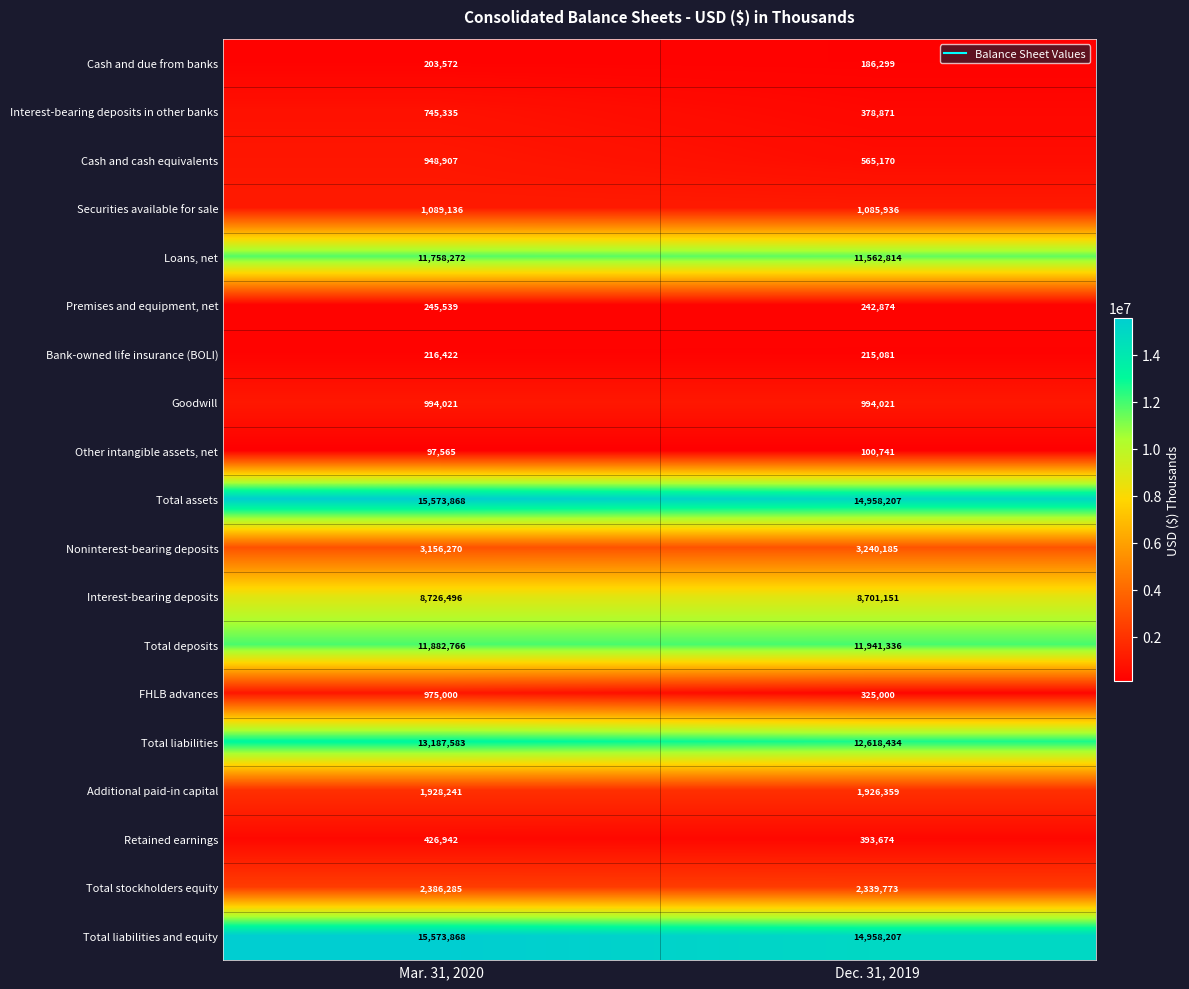

At how many categories does at least one series exceed 6067129?

2